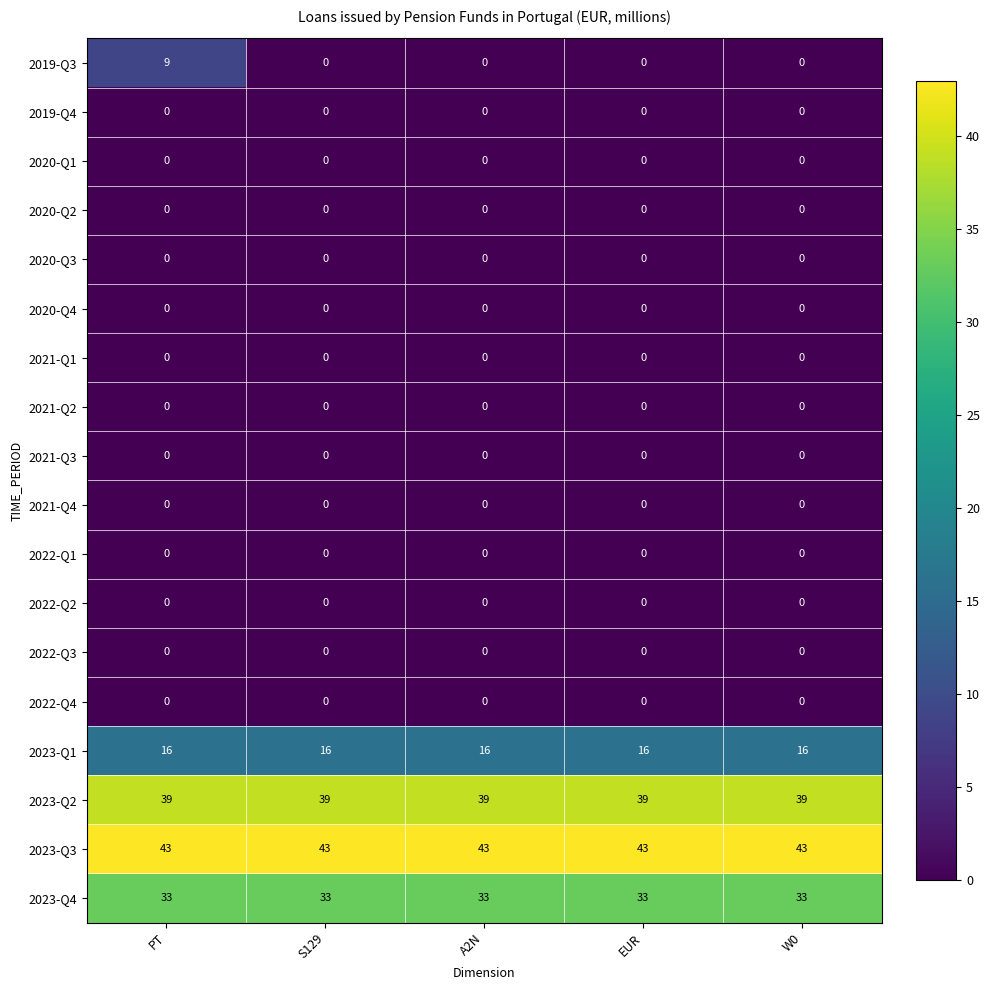

What is the difference between the highest and lowest values at W0?

43